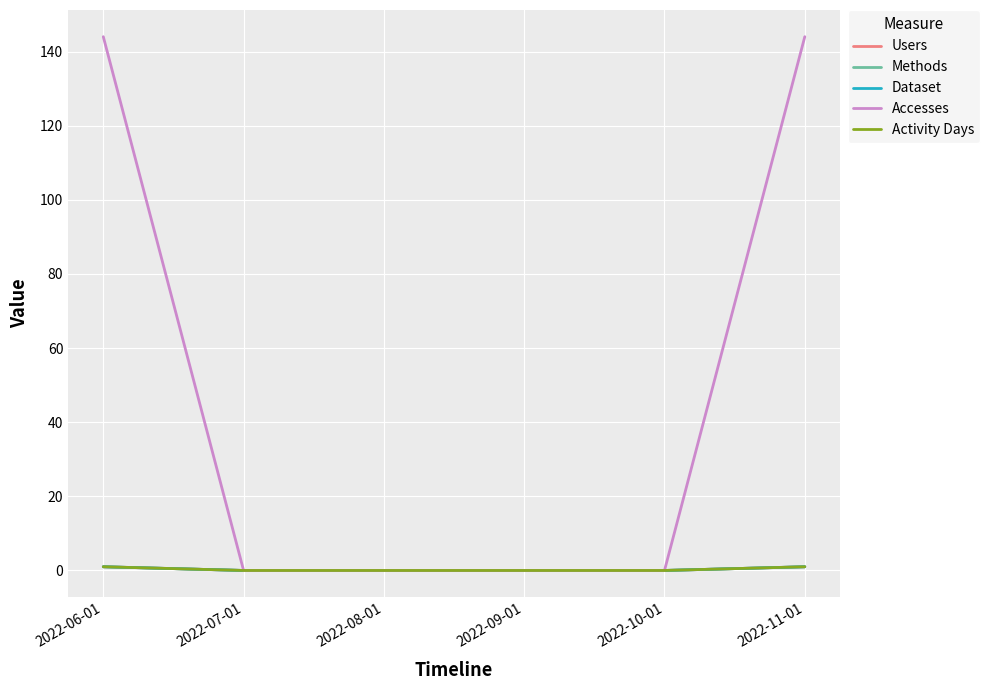

Rank the series at 2022-10-01 from lowest to highest value.

Users, Methods, Dataset, Accesses, Activity Days